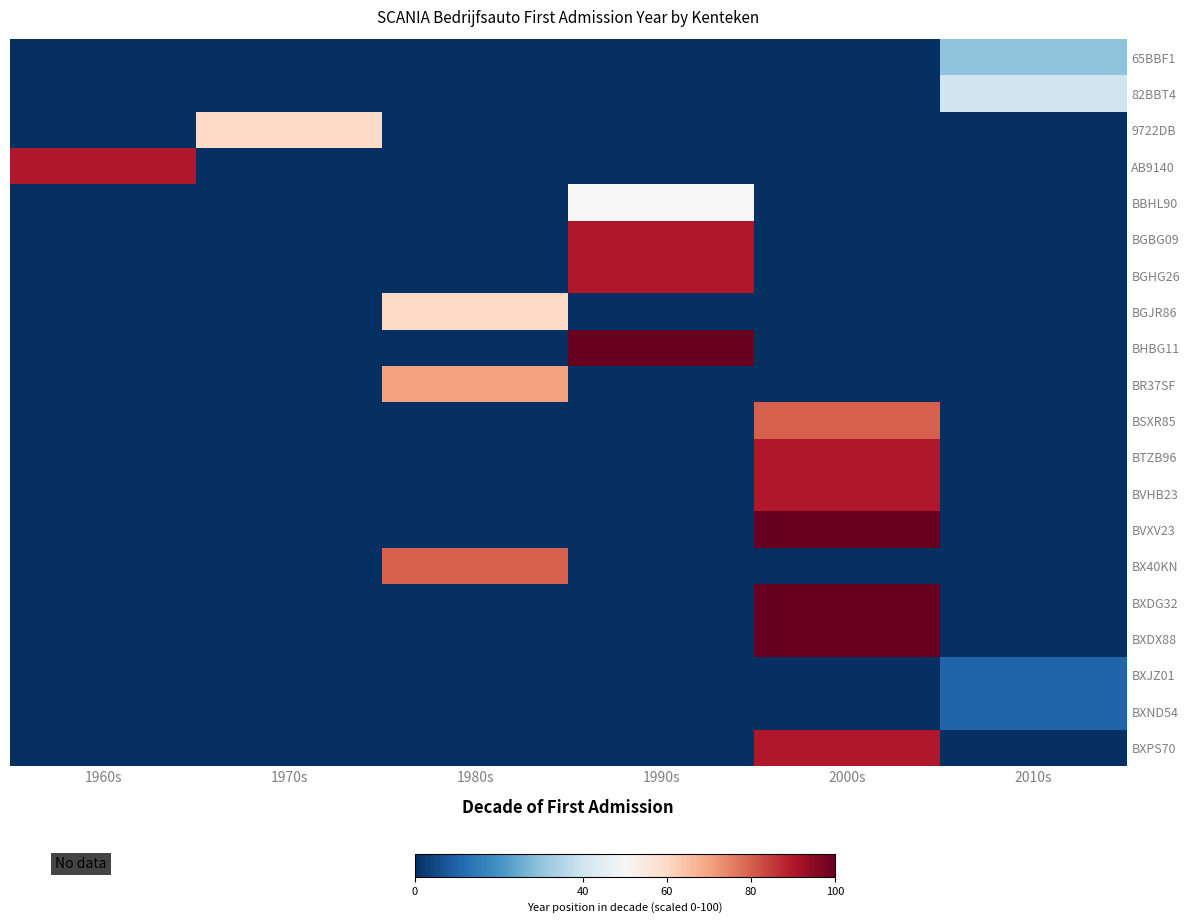

Reading right to left, list all the values displayed in this chart.

65BBF1: 2010s=30	2000s=0	1990s=0	1980s=0	1970s=0	1960s=0
82BBT4: 2010s=40	2000s=0	1990s=0	1980s=0	1970s=0	1960s=0
9722DB: 2010s=0	2000s=0	1990s=0	1980s=0	1970s=60	1960s=0
AB9140: 2010s=0	2000s=0	1990s=0	1980s=0	1970s=0	1960s=90
BBHL90: 2010s=0	2000s=0	1990s=50	1980s=0	1970s=0	1960s=0
BGBG09: 2010s=0	2000s=0	1990s=90	1980s=0	1970s=0	1960s=0
BGHG26: 2010s=0	2000s=0	1990s=90	1980s=0	1970s=0	1960s=0
BGJR86: 2010s=0	2000s=0	1990s=0	1980s=60	1970s=0	1960s=0
BHBG11: 2010s=0	2000s=0	1990s=100	1980s=0	1970s=0	1960s=0
BR37SF: 2010s=0	2000s=0	1990s=0	1980s=70	1970s=0	1960s=0
BSXR85: 2010s=0	2000s=80	1990s=0	1980s=0	1970s=0	1960s=0
BTZB96: 2010s=0	2000s=90	1990s=0	1980s=0	1970s=0	1960s=0
BVHB23: 2010s=0	2000s=90	1990s=0	1980s=0	1970s=0	1960s=0
BVXV23: 2010s=0	2000s=100	1990s=0	1980s=0	1970s=0	1960s=0
BX40KN: 2010s=0	2000s=0	1990s=0	1980s=80	1970s=0	1960s=0
BXDG32: 2010s=0	2000s=100	1990s=0	1980s=0	1970s=0	1960s=0
BXDX88: 2010s=0	2000s=100	1990s=0	1980s=0	1970s=0	1960s=0
BXJZ01: 2010s=10	2000s=0	1990s=0	1980s=0	1970s=0	1960s=0
BXND54: 2010s=10	2000s=0	1990s=0	1980s=0	1970s=0	1960s=0
BXPS70: 2010s=0	2000s=90	1990s=0	1980s=0	1970s=0	1960s=0